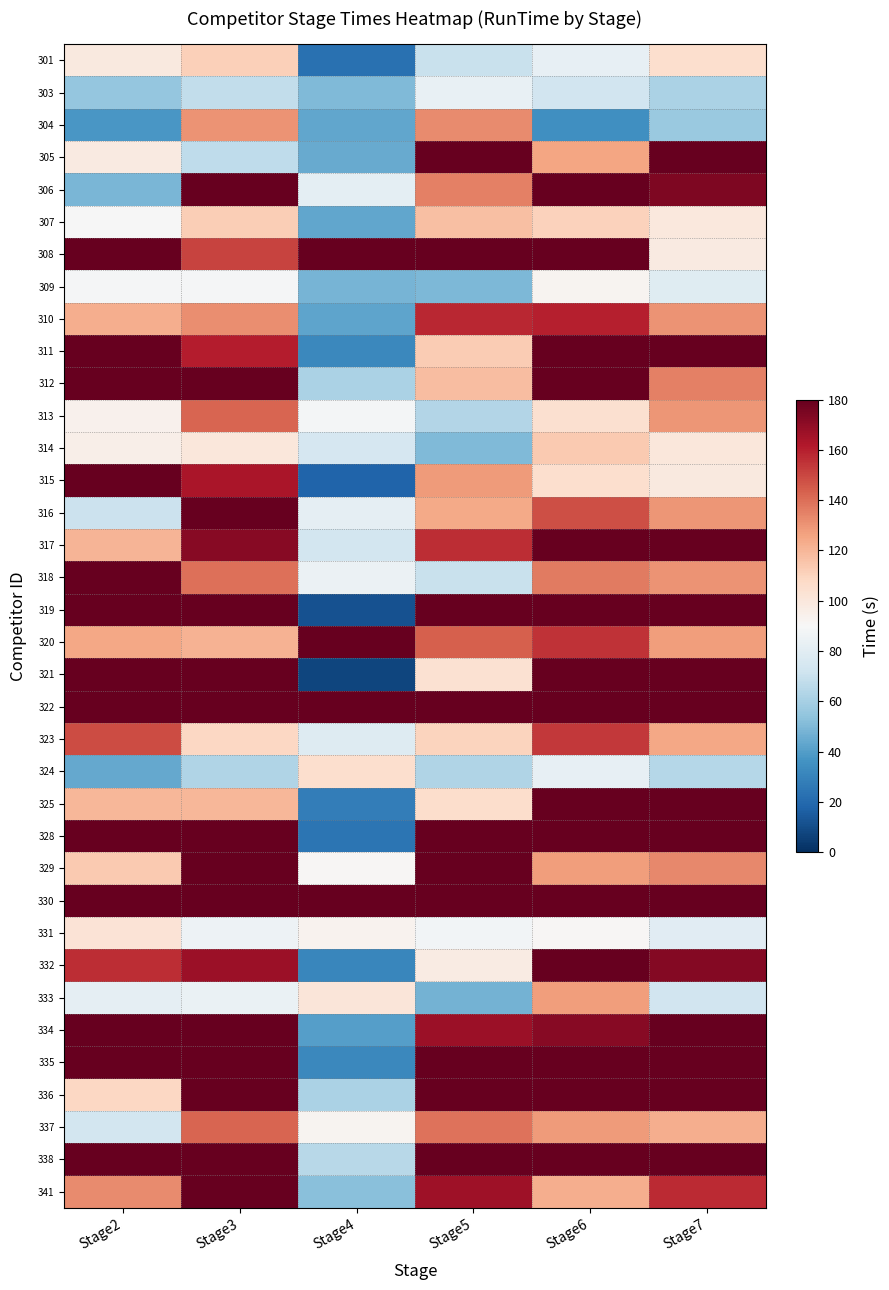

Reading left to right, what are all the values shown in this chart?

301: Stage2=98.5	Stage3=111.3	Stage4=23.0	Stage5=70.3	Stage6=82.6	Stage7=105.0
303: Stage2=55.4	Stage3=67.5	Stage4=50.3	Stage5=83.2	Stage6=72.6	Stage7=61.3
304: Stage2=37.8	Stage3=130.5	Stage4=42.9	Stage5=132.7	Stage6=34.5	Stage7=56.9
305: Stage2=97.9	Stage3=67.2	Stage4=44.8	Stage5=180.0	Stage6=125.8	Stage7=180.0
306: Stage2=48.6	Stage3=180.0	Stage4=81.0	Stage5=135.3	Stage6=180.0	Stage7=173.9
307: Stage2=89.8	Stage3=111.9	Stage4=43.2	Stage5=117.4	Stage6=110.4	Stage7=99.5
308: Stage2=180.0	Stage3=150.9	Stage4=180.0	Stage5=180.0	Stage6=180.0	Stage7=98.1
309: Stage2=89.1	Stage3=88.6	Stage4=48.0	Stage5=49.7	Stage6=92.8	Stage7=78.8
310: Stage2=122.4	Stage3=131.6	Stage4=42.2	Stage5=158.0	Stage6=160.3	Stage7=130.3
311: Stage2=180.0	Stage3=160.4	Stage4=31.8	Stage5=112.5	Stage6=180.0	Stage7=180.0
312: Stage2=180.0	Stage3=180.0	Stage4=61.4	Stage5=118.0	Stage6=180.0	Stage7=135.7
313: Stage2=93.6	Stage3=142.6	Stage4=88.0	Stage5=63.9	Stage6=104.7	Stage7=129.7
314: Stage2=95.3	Stage3=100.4	Stage4=75.2	Stage5=50.4	Stage6=113.8	Stage7=99.9
315: Stage2=180.0	Stage3=163.5	Stage4=17.7	Stage5=128.3	Stage6=105.1	Stage7=98.5
316: Stage2=70.7	Stage3=180.0	Stage4=81.9	Stage5=123.9	Stage6=148.2	Stage7=129.6
317: Stage2=120.3	Stage3=171.8	Stage4=73.8	Stage5=156.2	Stage6=180.0	Stage7=180.0
318: Stage2=180.0	Stage3=139.7	Stage4=84.7	Stage5=70.3	Stage6=136.8	Stage7=130.1
319: Stage2=180.0	Stage3=180.0	Stage4=11.8	Stage5=180.0	Stage6=180.0	Stage7=180.0
320: Stage2=125.0	Stage3=121.6	Stage4=180.0	Stage5=144.0	Stage6=155.1	Stage7=127.4
321: Stage2=180.0	Stage3=180.0	Stage4=7.6	Stage5=103.7	Stage6=180.0	Stage7=180.0
322: Stage2=180.0	Stage3=180.0	Stage4=180.0	Stage5=180.0	Stage6=180.0	Stage7=180.0
323: Stage2=148.5	Stage3=108.5	Stage4=78.6	Stage5=110.3	Stage6=153.7	Stage7=125.1
324: Stage2=43.9	Stage3=62.7	Stage4=105.0	Stage5=63.0	Stage6=82.8	Stage7=64.1
325: Stage2=119.8	Stage3=119.8	Stage4=28.0	Stage5=105.7	Stage6=180.0	Stage7=180.0
328: Stage2=180.0	Stage3=180.0	Stage4=24.1	Stage5=180.0	Stage6=180.0	Stage7=180.0
329: Stage2=113.3	Stage3=180.0	Stage4=90.9	Stage5=180.0	Stage6=127.6	Stage7=133.5
330: Stage2=180.0	Stage3=180.0	Stage4=180.0	Stage5=180.0	Stage6=180.0	Stage7=180.0
331: Stage2=102.3	Stage3=85.6	Stage4=93.3	Stage5=87.2	Stage6=90.8	Stage7=79.9
332: Stage2=156.4	Stage3=167.1	Stage4=31.1	Stage5=97.2	Stage6=180.0	Stage7=172.7
333: Stage2=81.7	Stage3=83.7	Stage4=101.0	Stage5=47.7	Stage6=127.5	Stage7=73.0
334: Stage2=180.0	Stage3=180.0	Stage4=40.4	Stage5=166.7	Stage6=172.1	Stage7=180.0
335: Stage2=180.0	Stage3=180.0	Stage4=31.8	Stage5=180.0	Stage6=180.0	Stage7=180.0
336: Stage2=108.9	Stage3=180.0	Stage4=61.7	Stage5=180.0	Stage6=180.0	Stage7=180.0
337: Stage2=73.2	Stage3=142.4	Stage4=92.4	Stage5=138.6	Stage6=128.2	Stage7=122.4
338: Stage2=180.0	Stage3=180.0	Stage4=64.8	Stage5=180.0	Stage6=180.0	Stage7=180.0
341: Stage2=132.7	Stage3=180.0	Stage4=52.5	Stage5=166.2	Stage6=122.4	Stage7=157.1